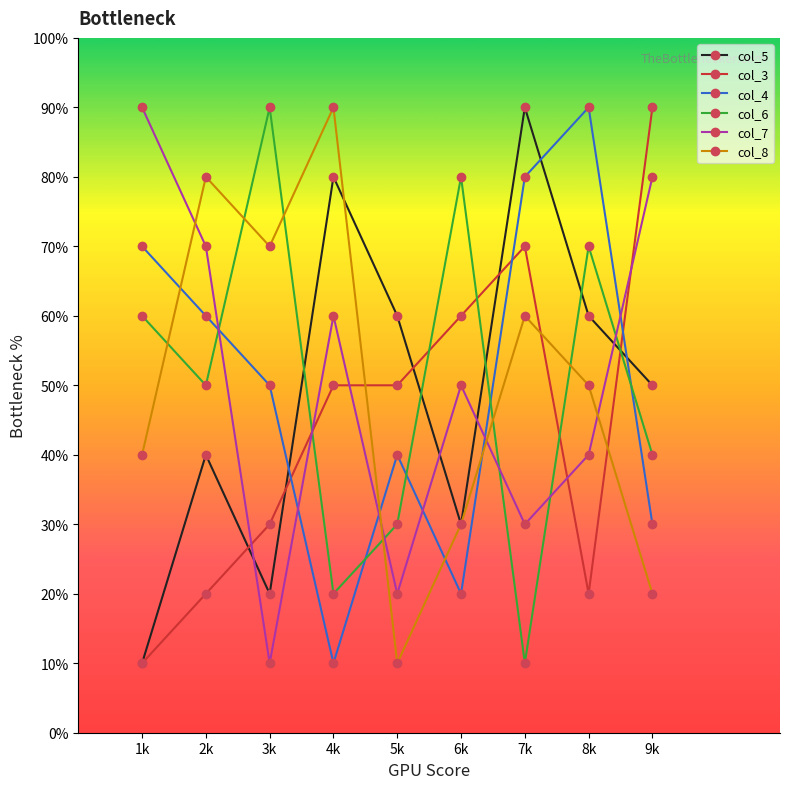

What are all the series names shown in the legend?

col_5, col_3, col_4, col_6, col_7, col_8